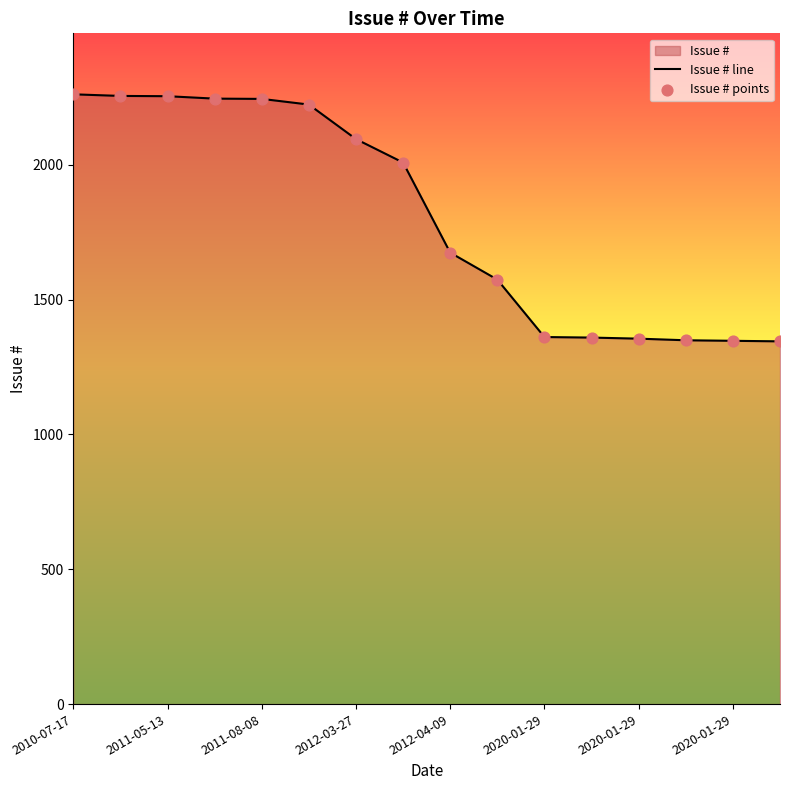

Which series has the largest total across all categories?

Issue # line